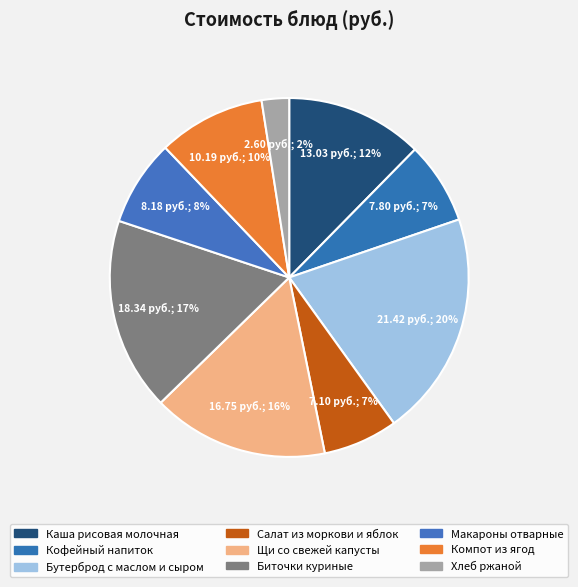

Does Хлеб ржаной account for over 50% of the chart?

No